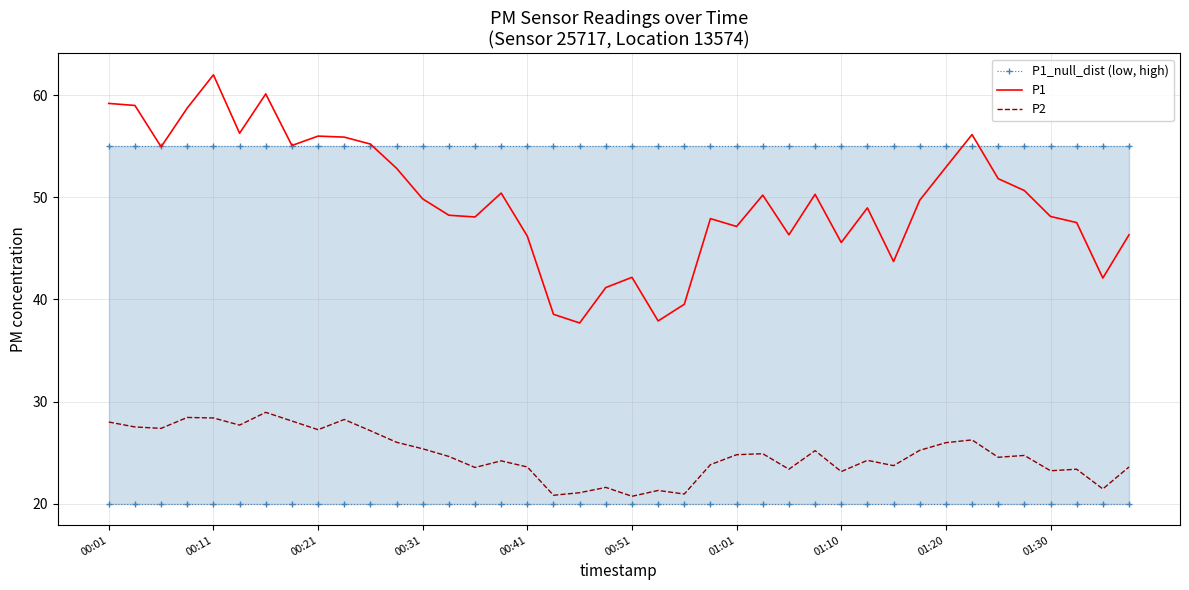

In P1, how many points are higher than both neighbors (excluding endpoints)?

10